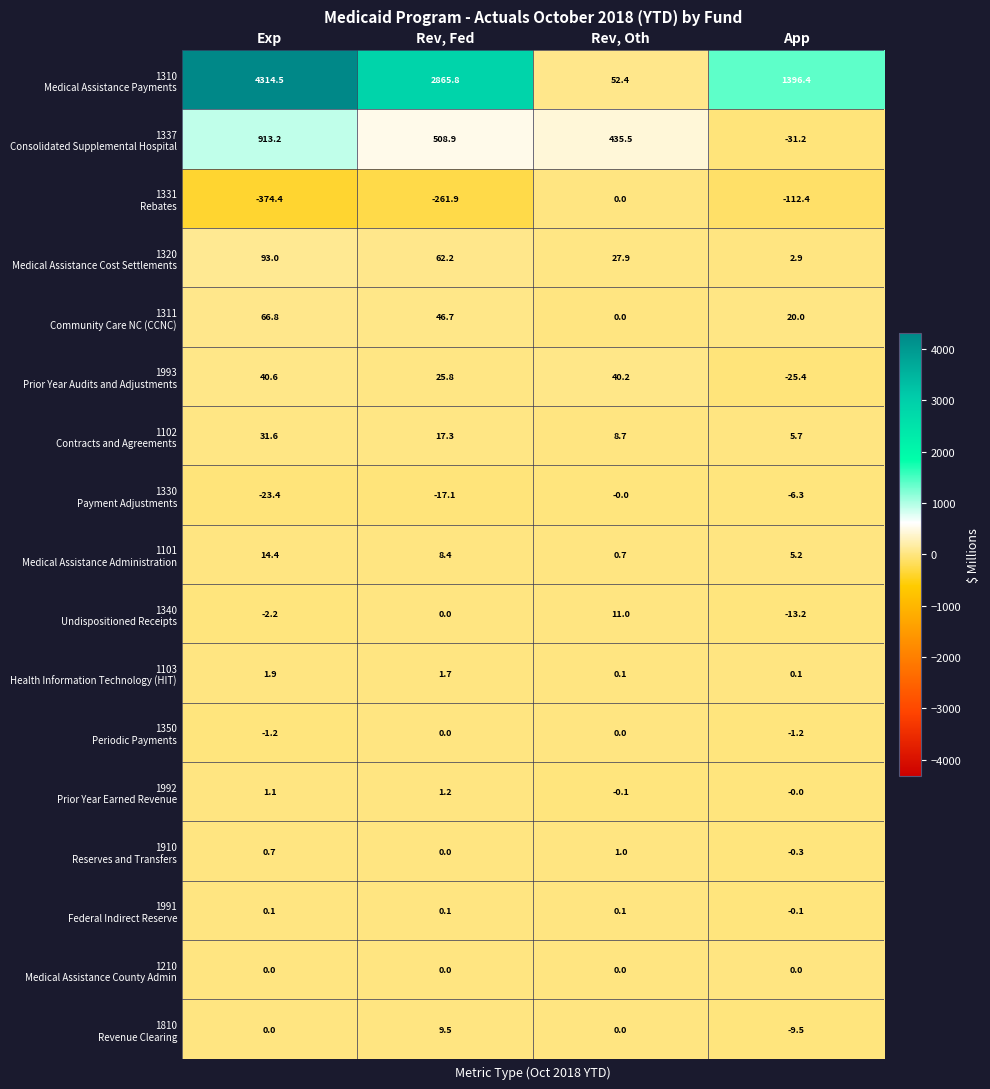

What is the total value across all series at Rev, Fed?

3268.6